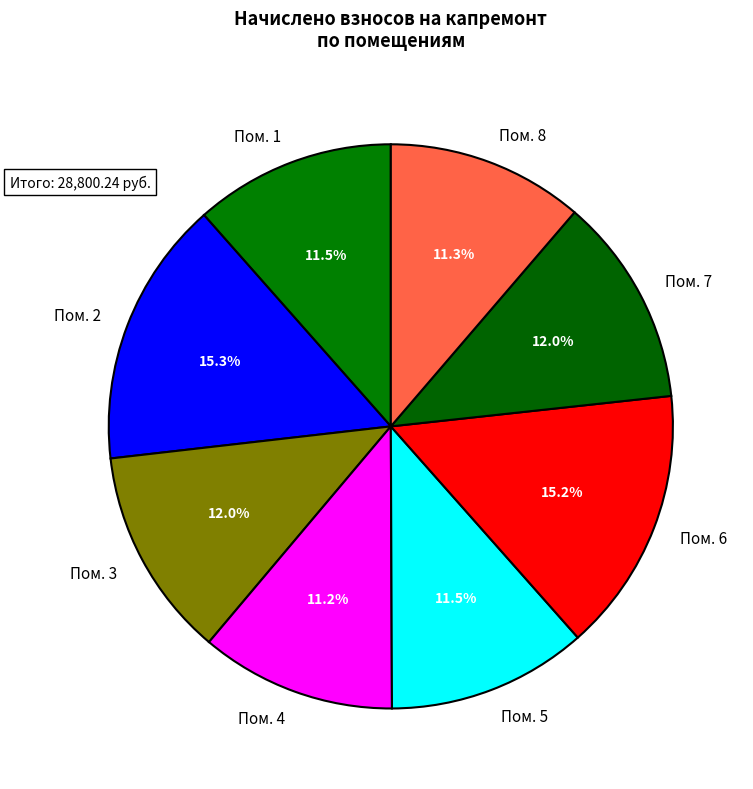

How much of the chart is everything except Пом. 3?

88.0%